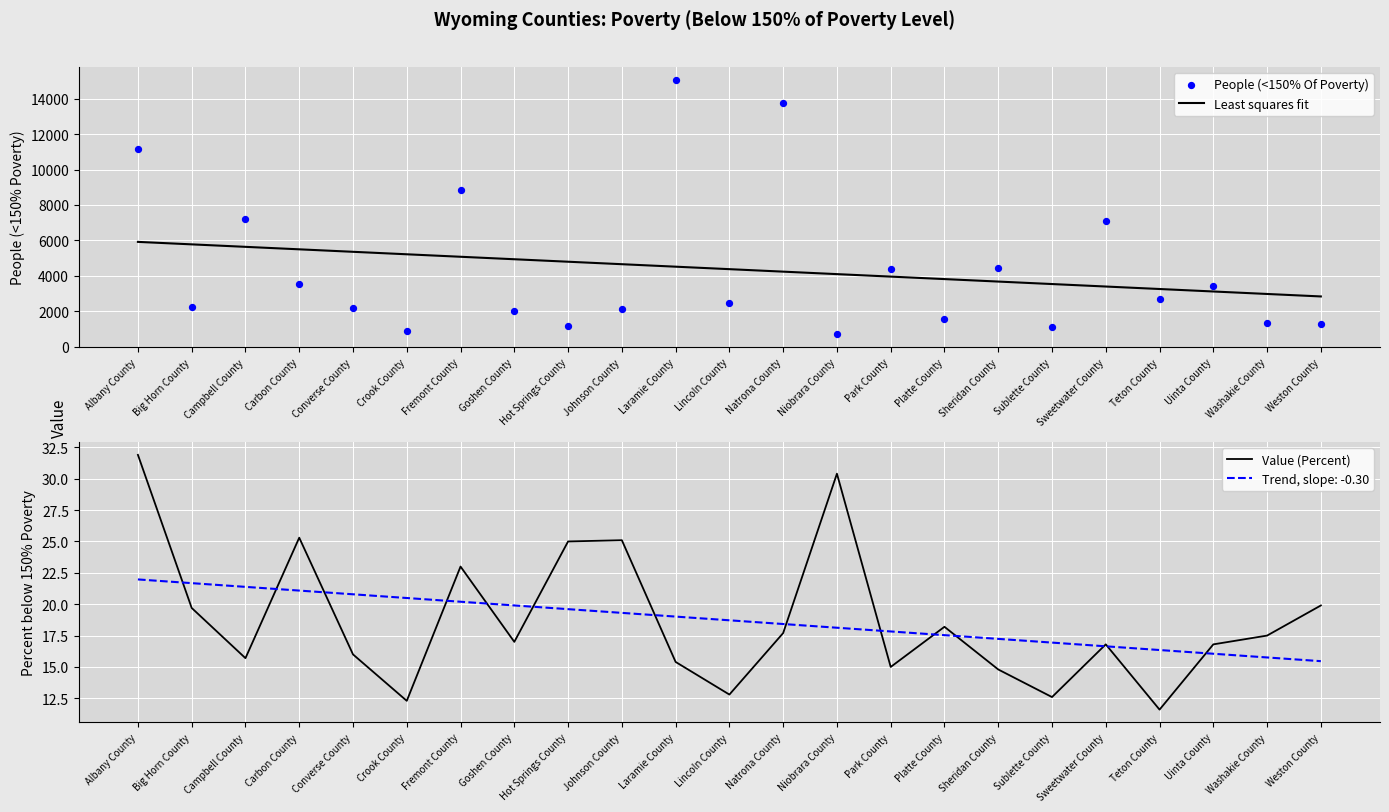

At which category is the sum across all series the highest?

Laramie County